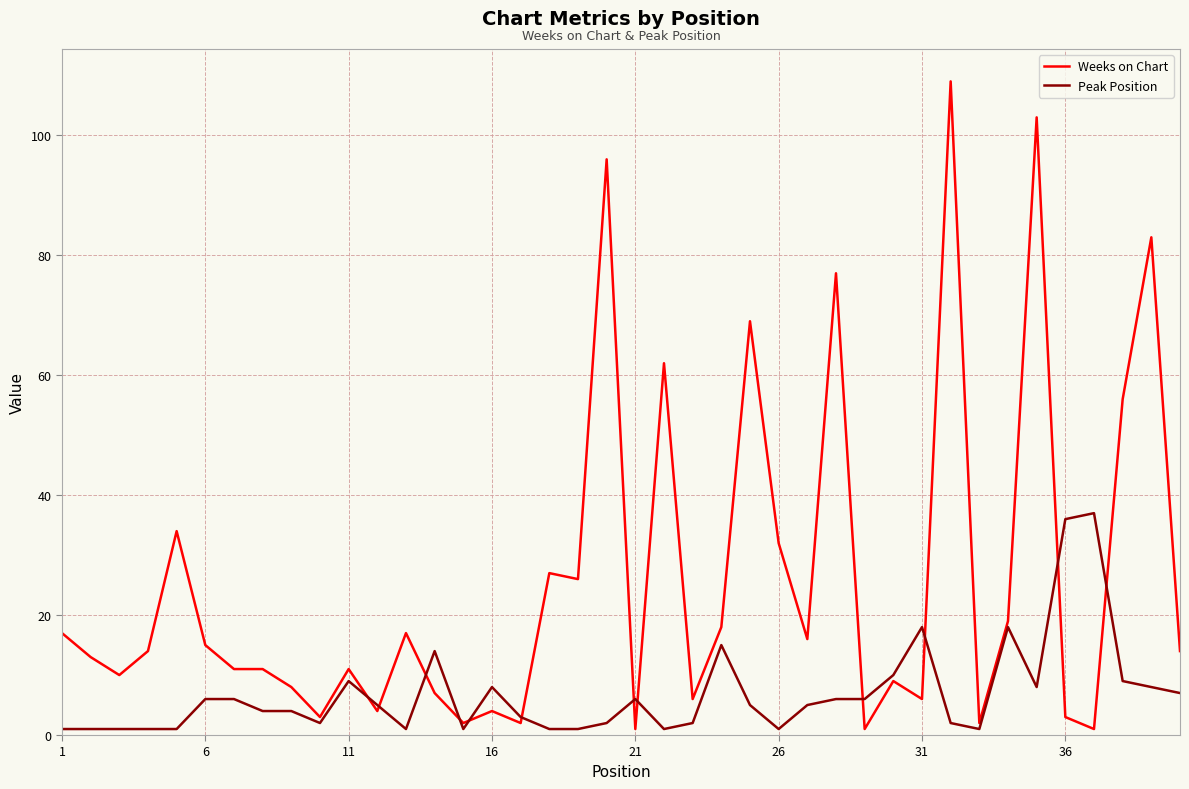

What are all the series names shown in the legend?

Weeks on Chart, Peak Position